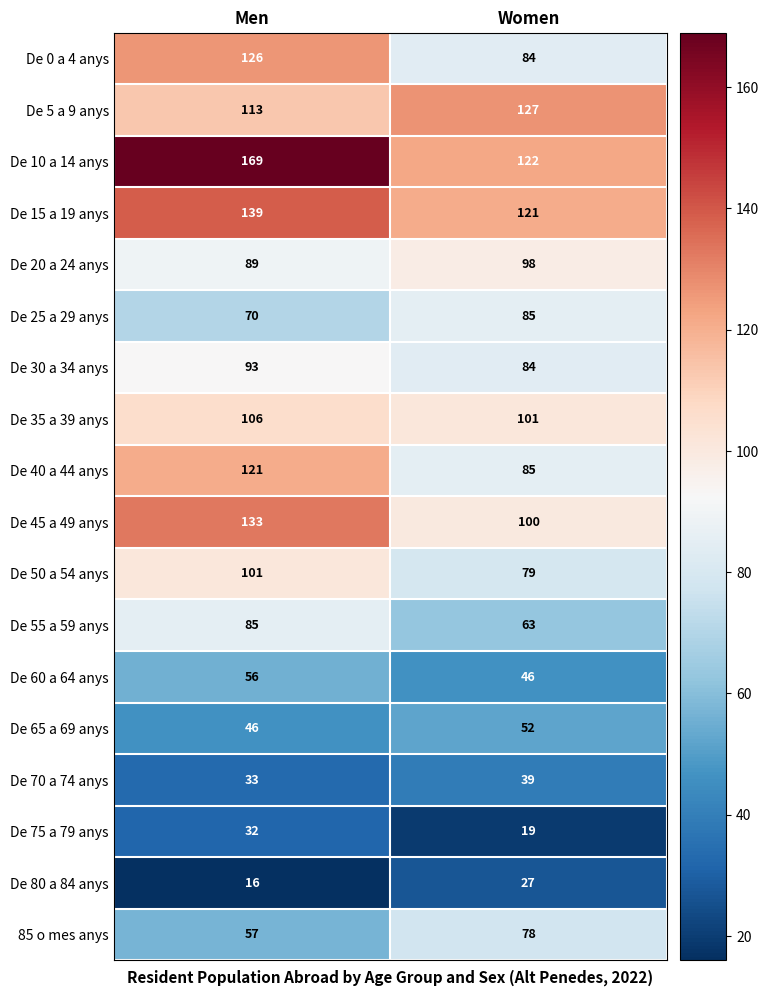

What value does the De 20 a 24 anys series have at Women?

98